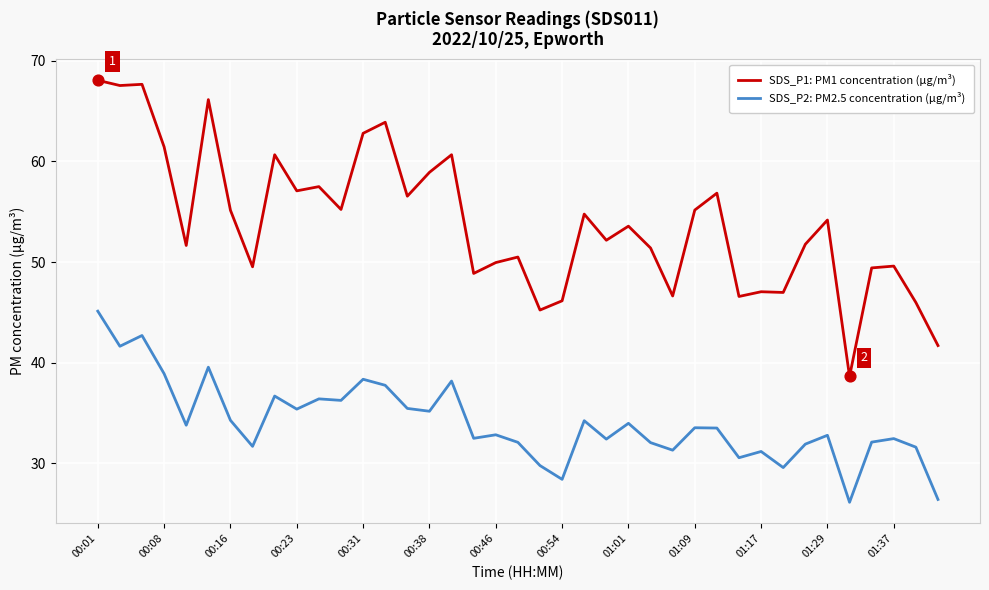

What are all the series names shown in the legend?

SDS_P1: PM1 concentration (µg/m³), SDS_P2: PM2.5 concentration (µg/m³)